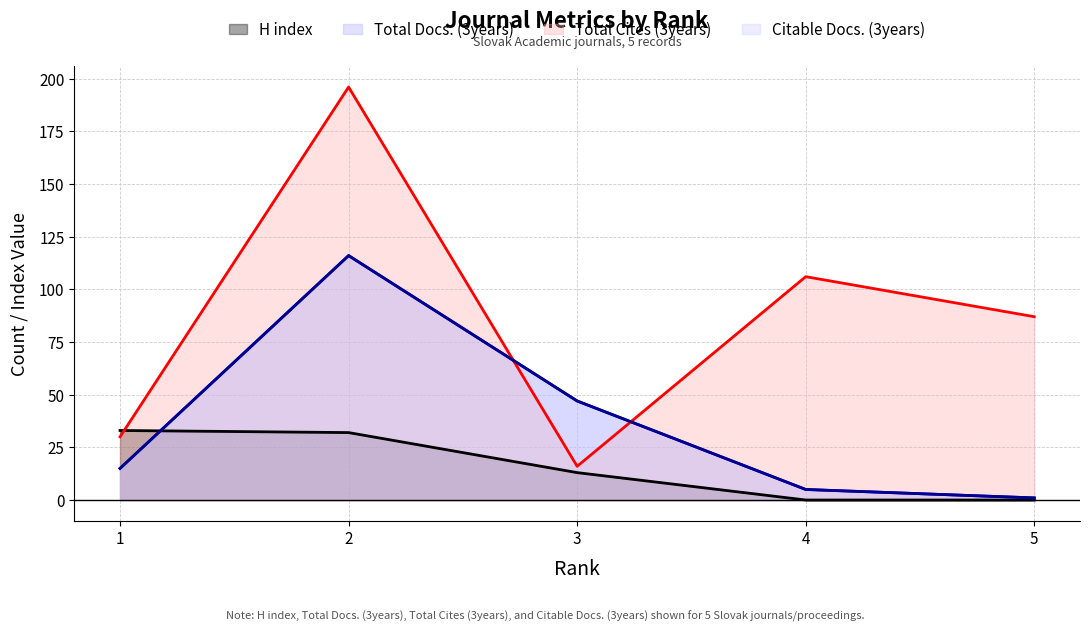

At how many categories does at least one series exceed 26?

5